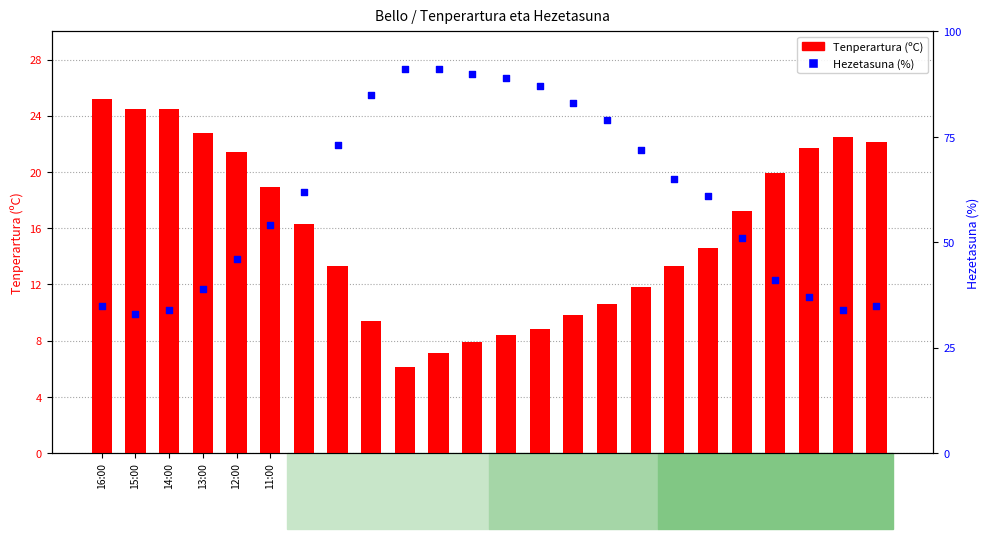

At how many categories does at least one series exceed 16?

24